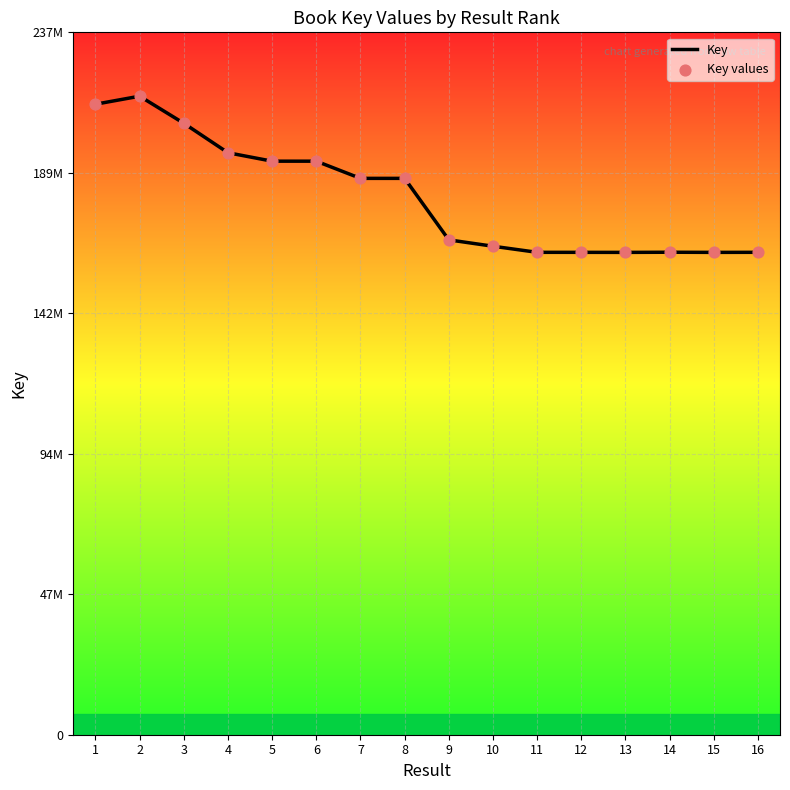

What are all the series names shown in the legend?

Key, Key values